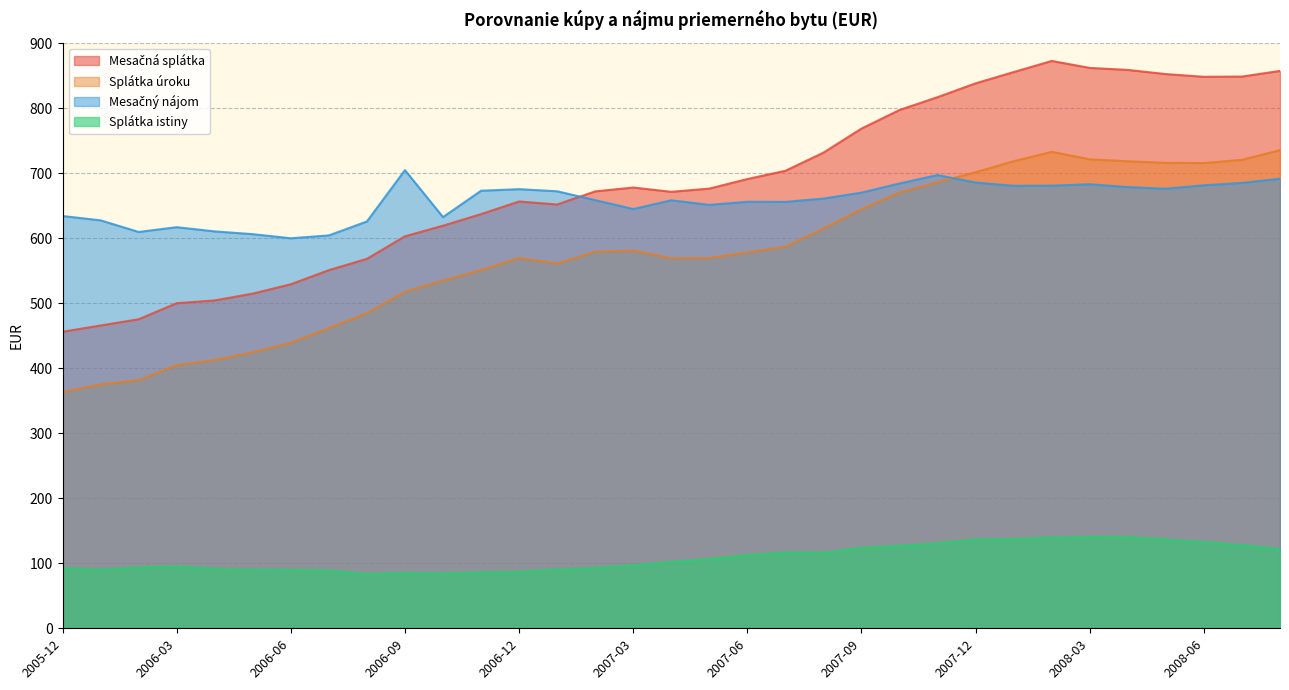

What are all the series names shown in the legend?

Mesačná splátka, Splátka úroku, Mesačný nájom, Splátka istiny